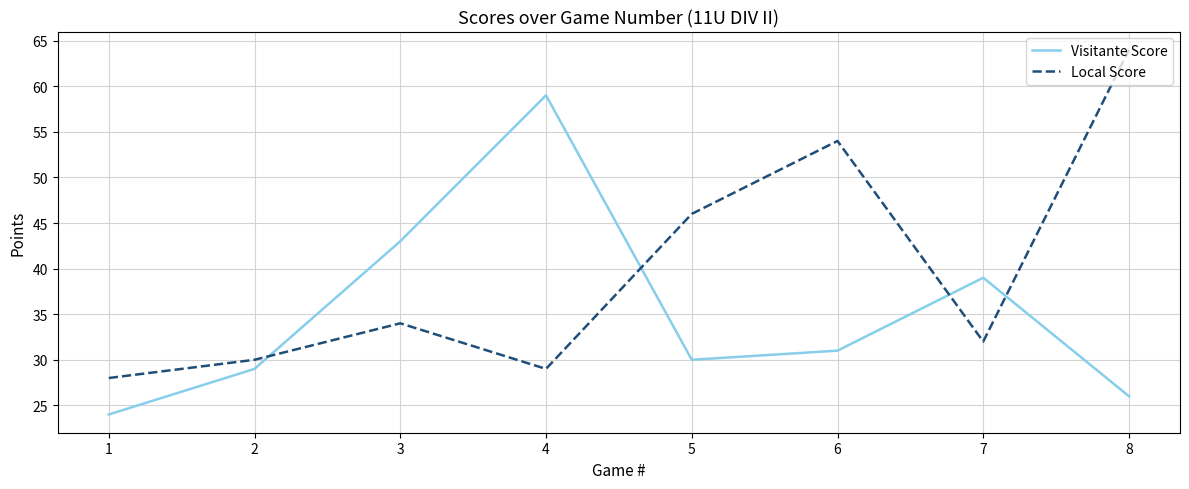

The Local Score series shows 19 at 3. True or false?

False